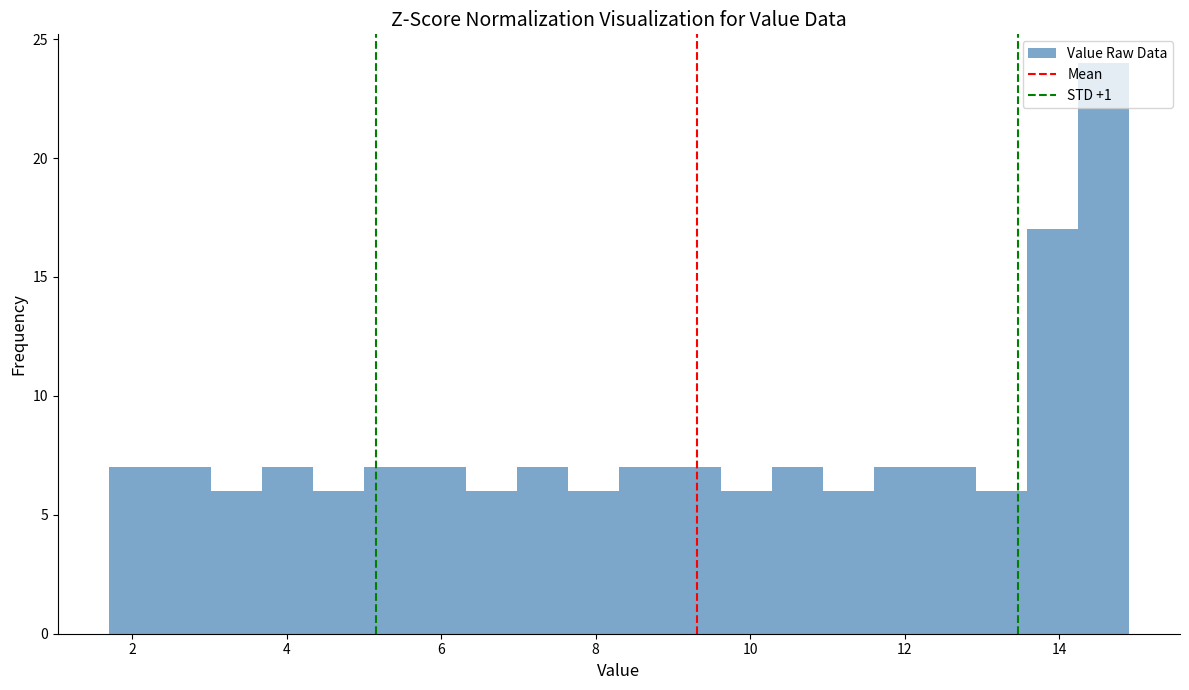

Read against the x-axis, roughly where is the centre of the tallest bar?

14.6